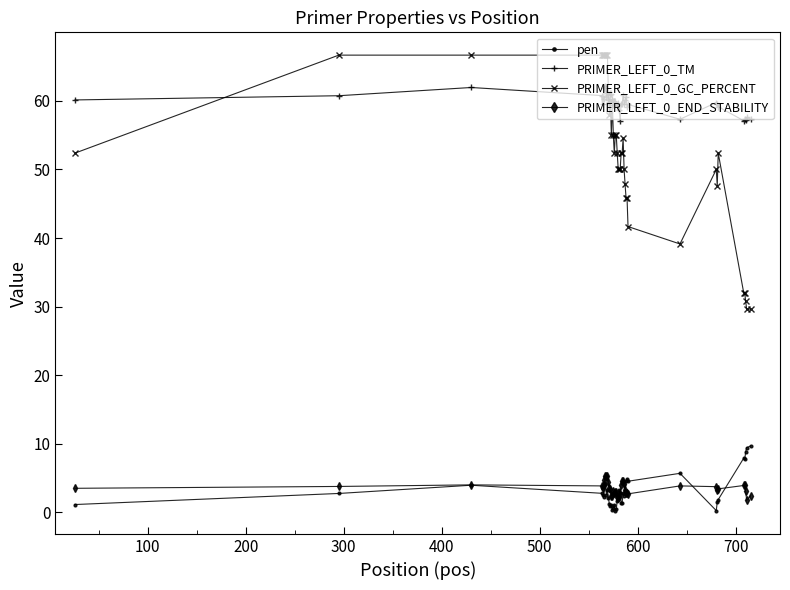

What is the value of the PRIMER_LEFT_0_END_STABILITY point at the 2nd from the left?

3.8